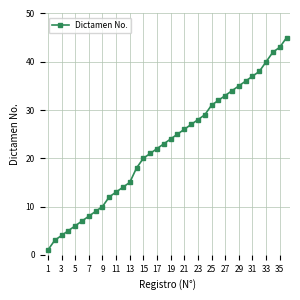

What is the average value?

23